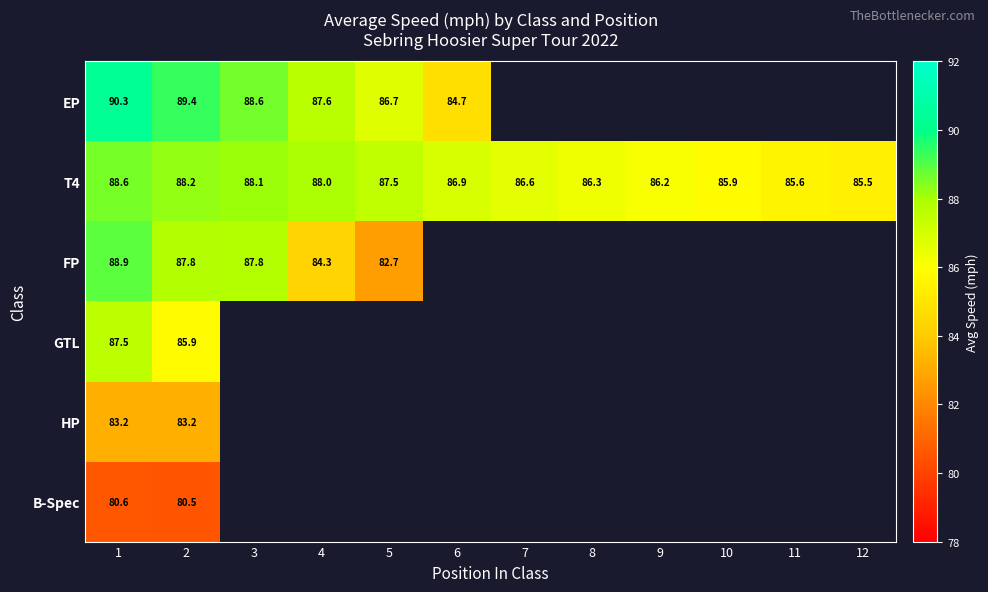

Between 9 and 12, which series saw the biggest shift?

T4